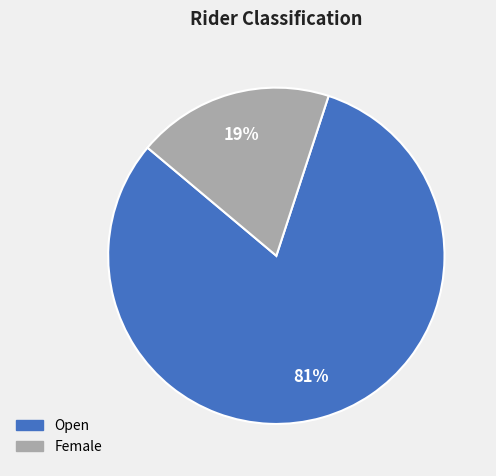

How many segments does this pie chart have?

2